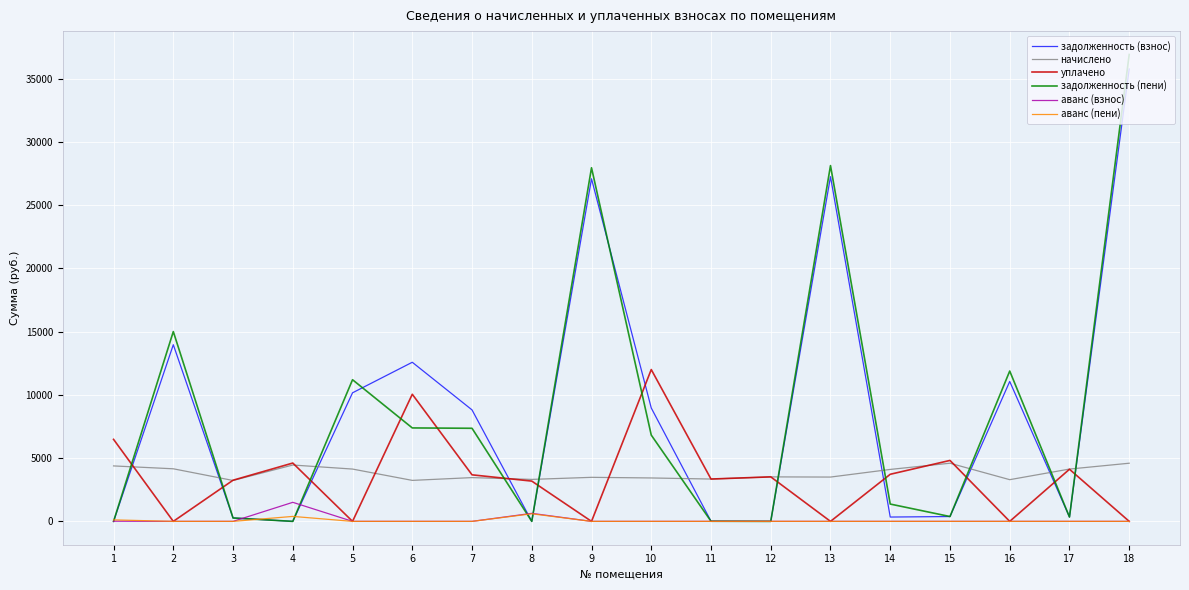

What is the difference between the maximum and second lowest values in the задолженность (пени) series?

36902.4